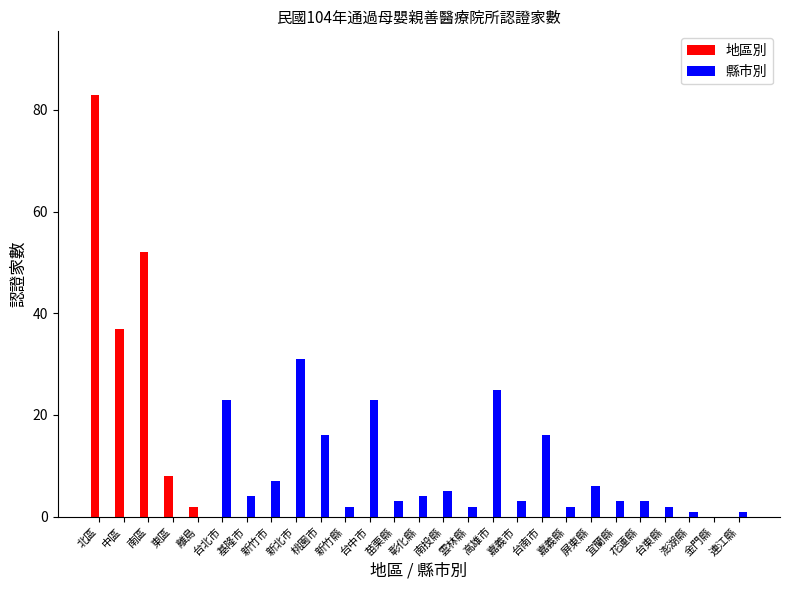

Is it true that 縣市別 equals 19 at 離島?

False